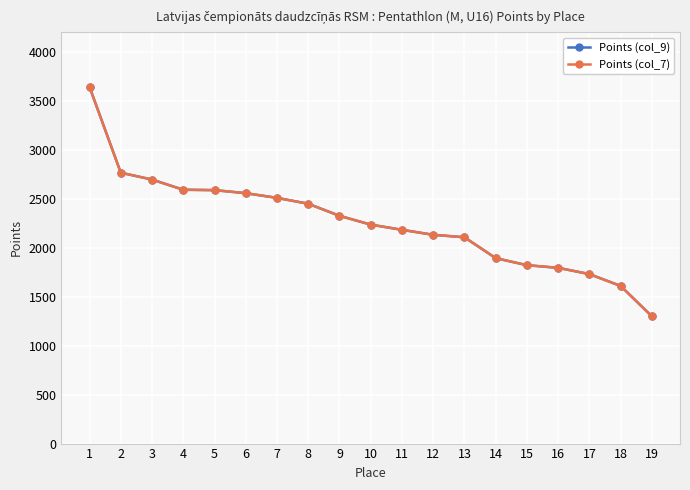

What is the value of the Points (col_7) point at the 14th from the left?

1893